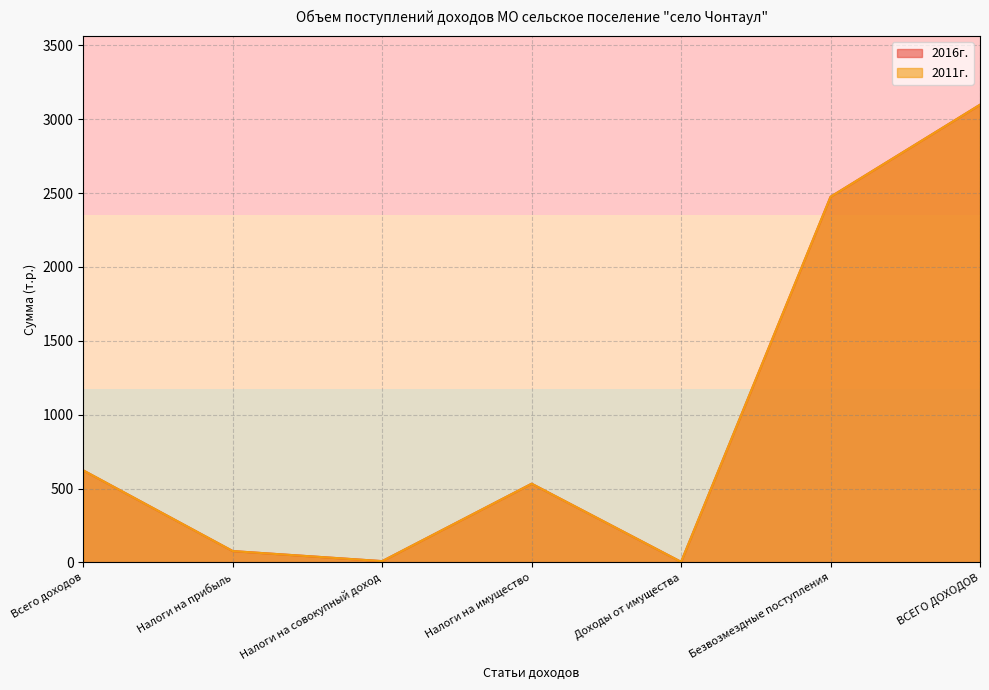

What position from the left is Всего доходов?

1